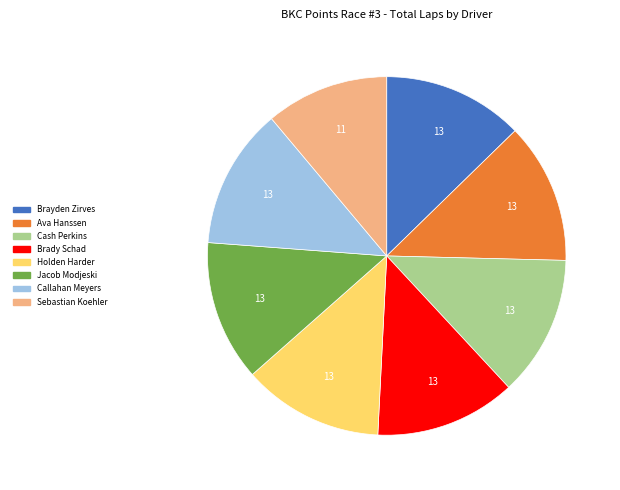

Is there a majority slice in this chart?

No